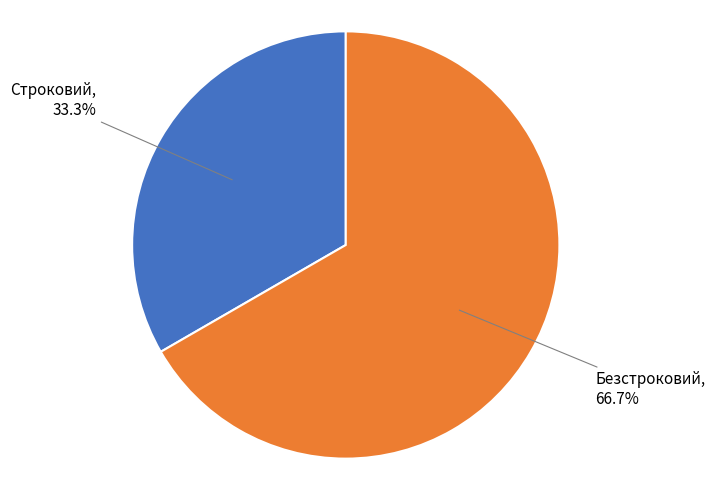

Count the number of slices in the pie.

2